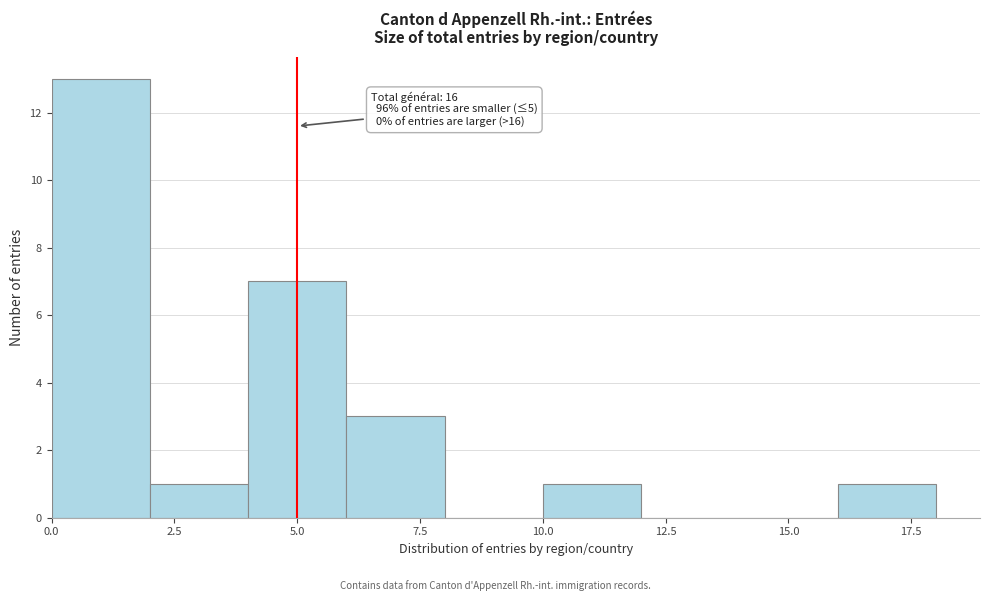

Which range on the x-axis has the tallest bar?

0 to 2